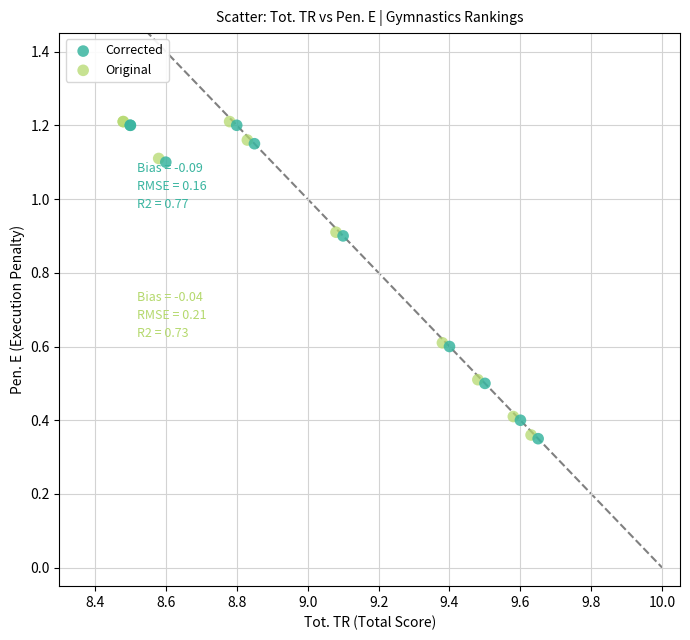

What are all the series names shown in the legend?

Corrected, Original